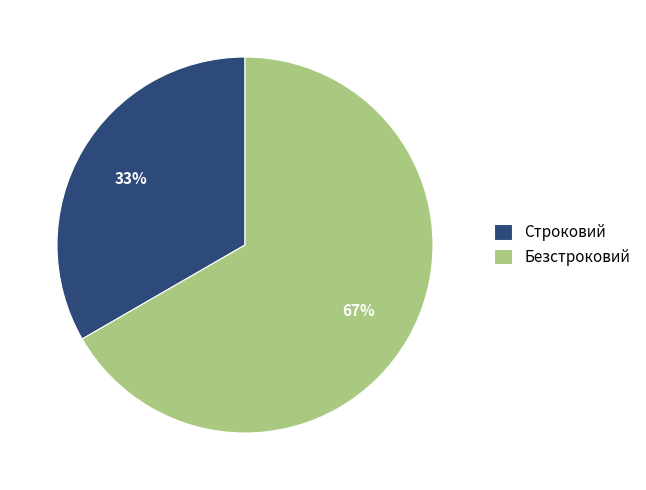

Between Безстроковий and Строковий, which is larger?

Безстроковий